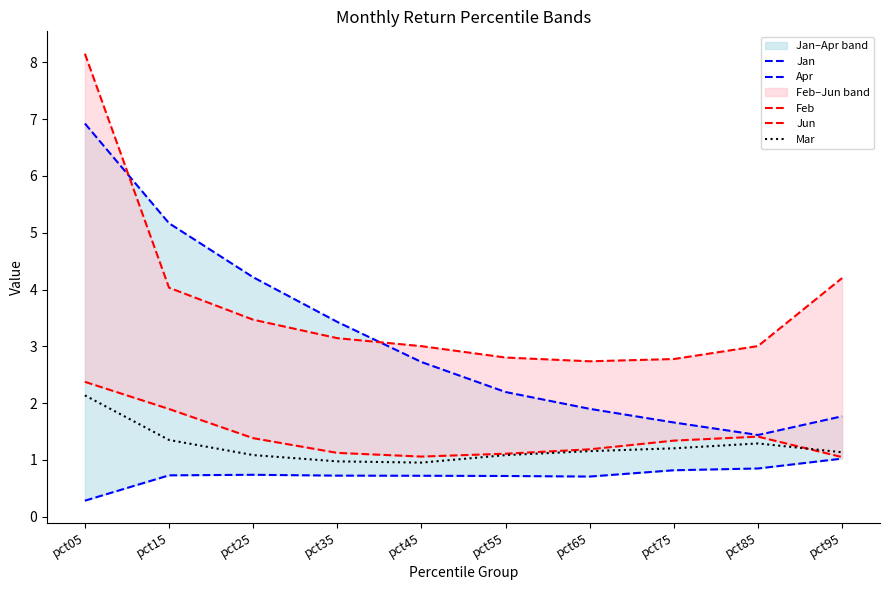

What is the value of the Jun point at the 6th from the left?

1.1